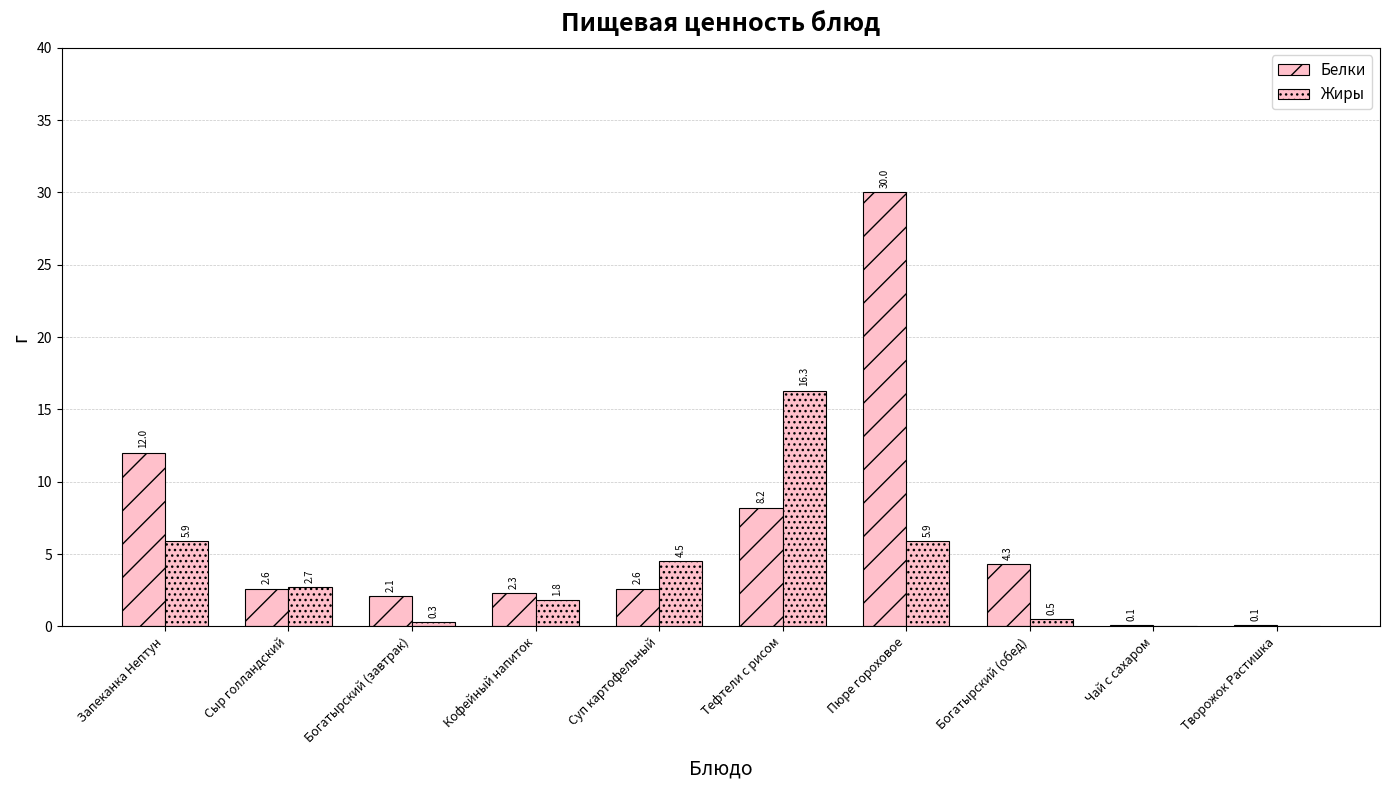

Reading left to right, extract all data points from this chart.

Белки: Запеканка Нептун=12.0	Сыр голландский=2.6	Богатырский (завтрак)=2.1	Кофейный напиток=2.3	Суп картофельный=2.6	Тефтели с рисом=8.2	Пюре гороховое=30.0	Богатырский (обед)=4.3	Чай с сахаром=0.1	Творожок Растишка=0.1
Жиры: Запеканка Нептун=5.9	Сыр голландский=2.7	Богатырский (завтрак)=0.3	Кофейный напиток=1.8	Суп картофельный=4.5	Тефтели с рисом=16.3	Пюре гороховое=5.9	Богатырский (обед)=0.5	Чай с сахаром=0.0	Творожок Растишка=0.0